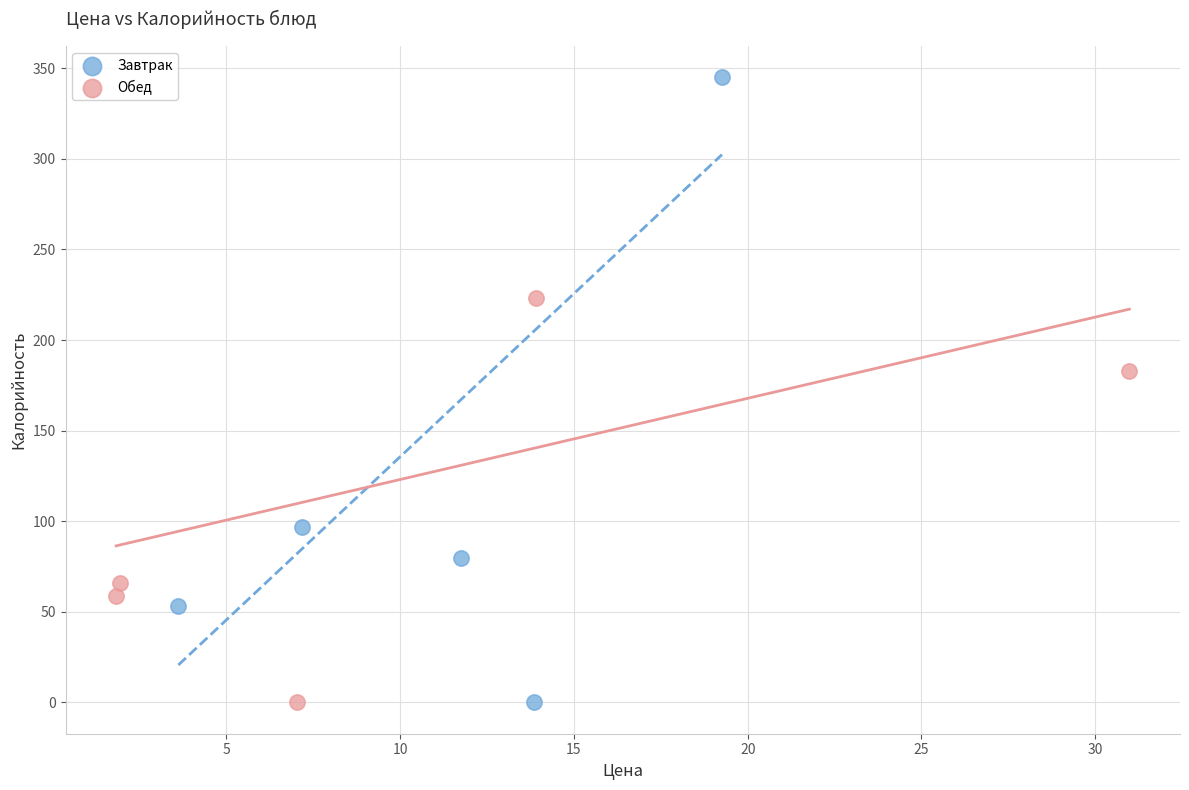

Which series reaches the maximum Y coordinate?

Завтрак